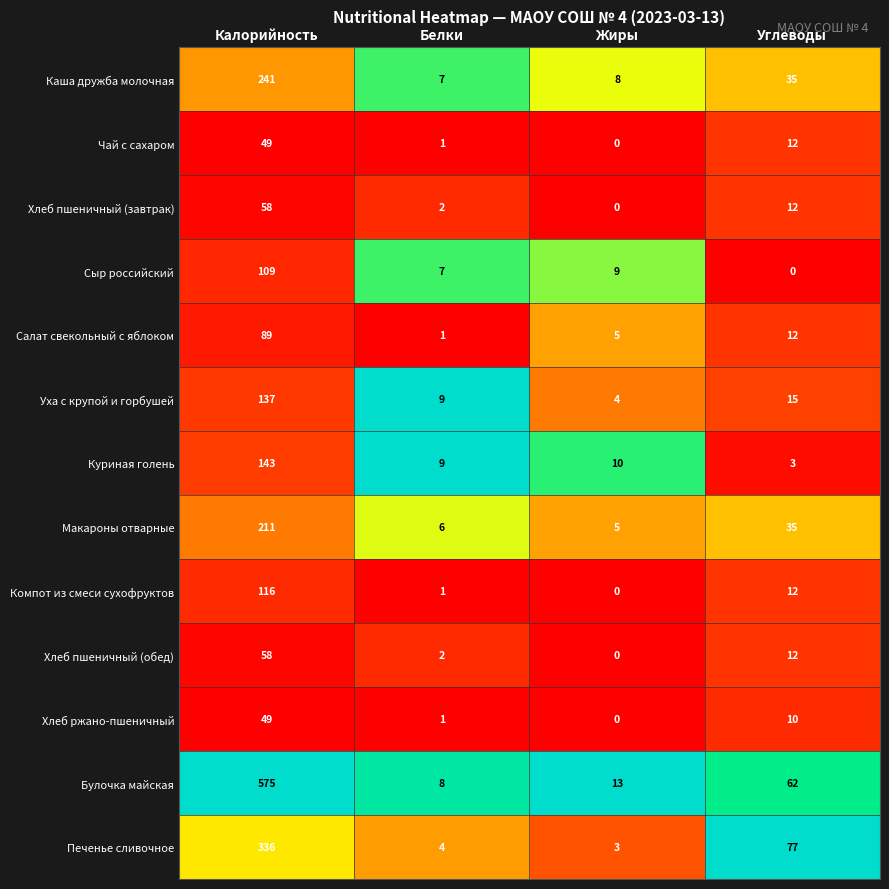

What is the sum of all Сыр российский values?

125